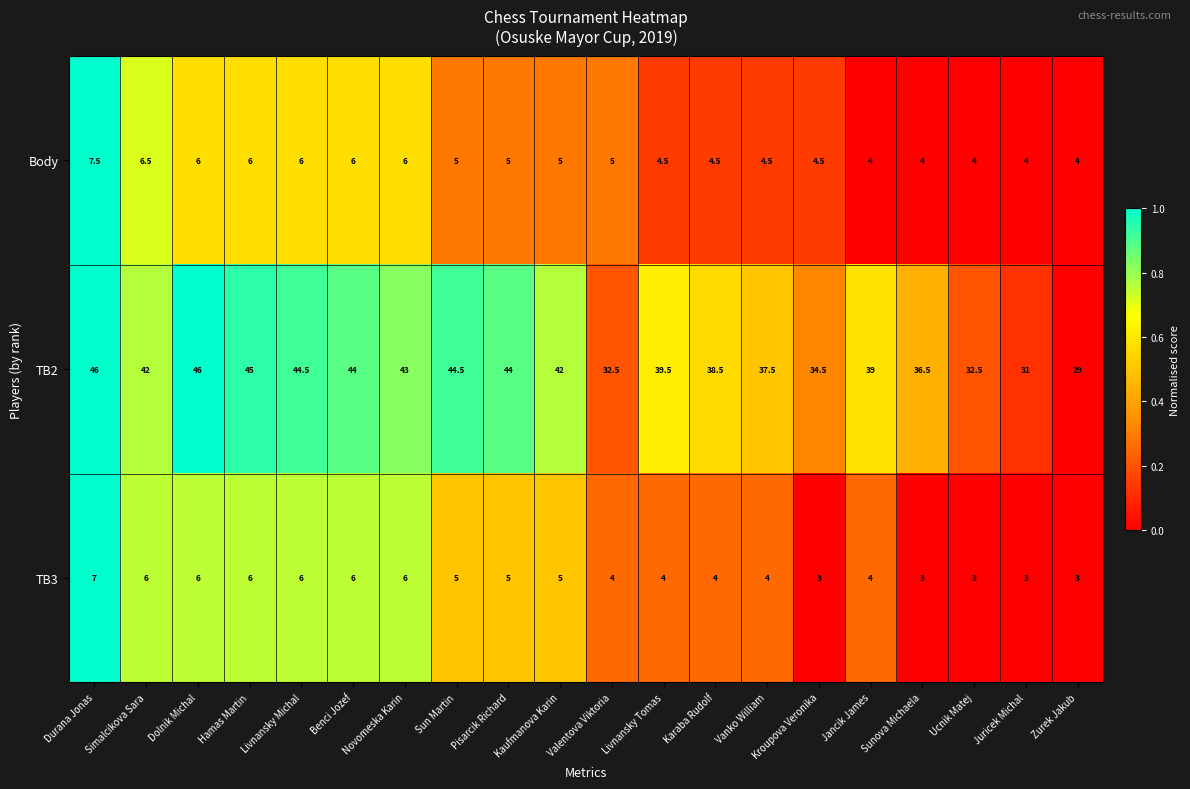

Which series has the largest total across all categories?

TB2